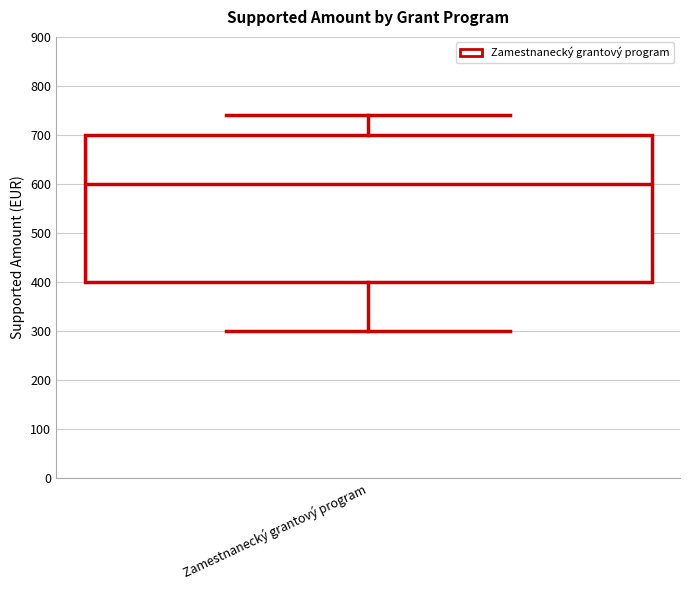

Read this box plot against the y-axis: the position of the median line, the range covered by the box, and the ends of both whiskers. The values are not printed on the chart, so give them approximately, as read against the axis.

median 600, box 400 to 700, whiskers 300 to 740